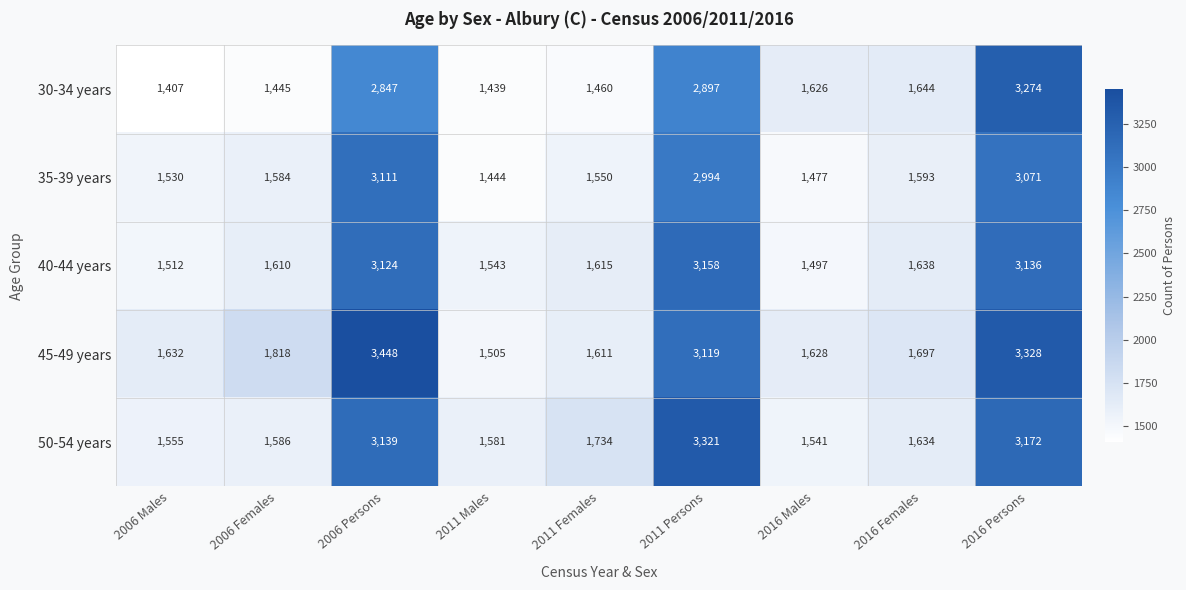

At how many categories does at least one series exceed 2697?

3